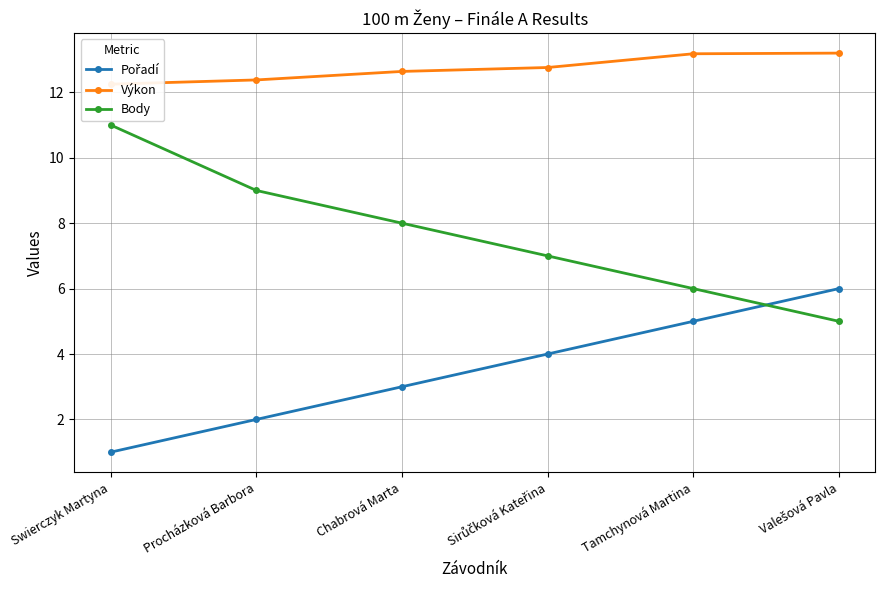

Is it true that Výkon equals 12.2 at Swierczyk Martyna?

True